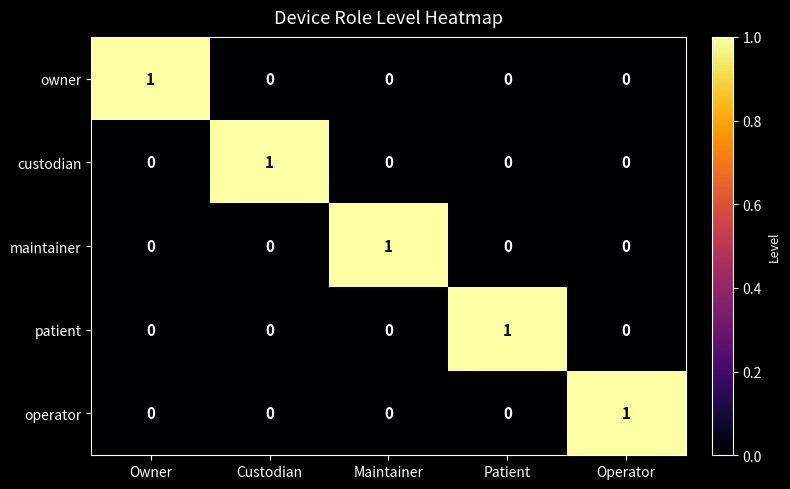

At how many categories does at least one series exceed 0?

5